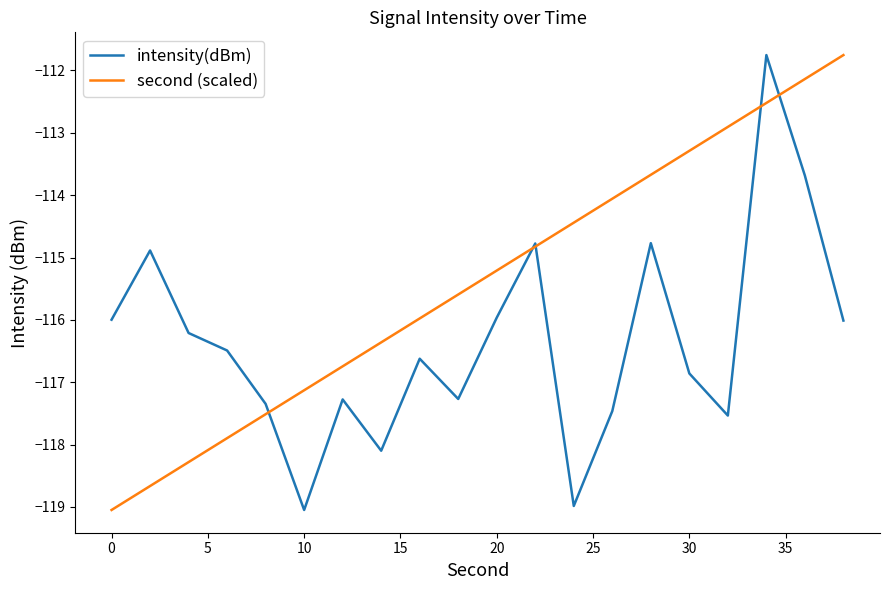

List the series in order of their overall mean, highest first.

second (scaled), intensity(dBm)